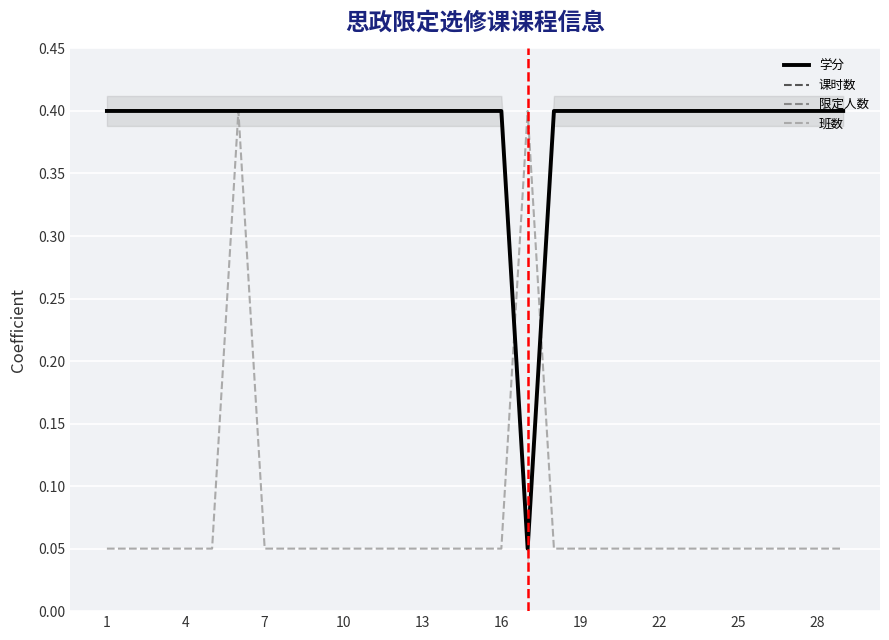

True or false: 学分 and 限定人数 cross at least once.

False